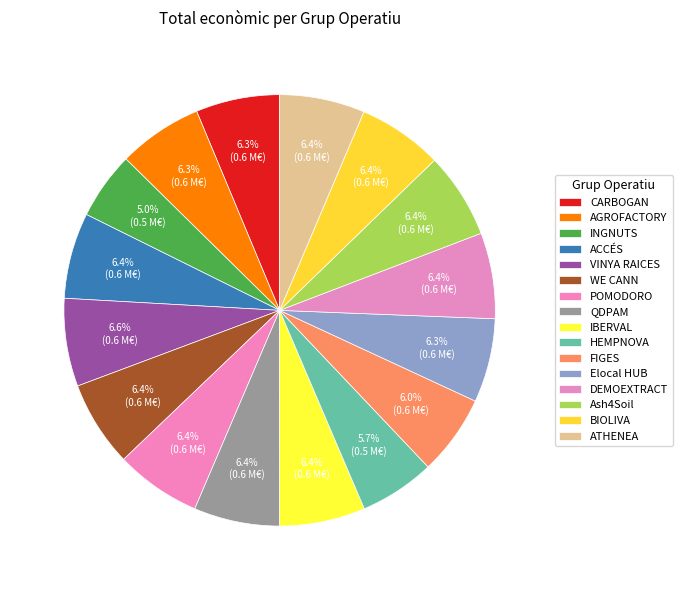

To the nearest percent, what portion does BIOLIVA represent?

6%